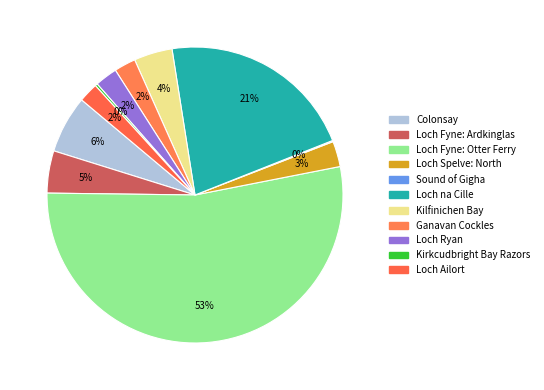

To the nearest percent, what is the difference between the largest and smallest slice percentages?

53%